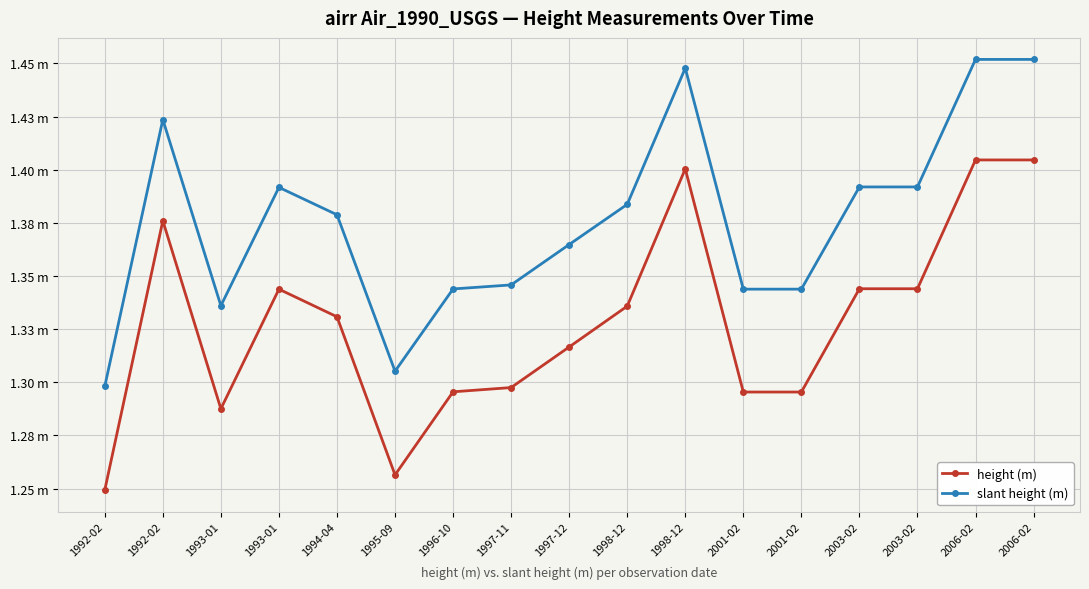

Does the chart have visible grid lines?

Yes